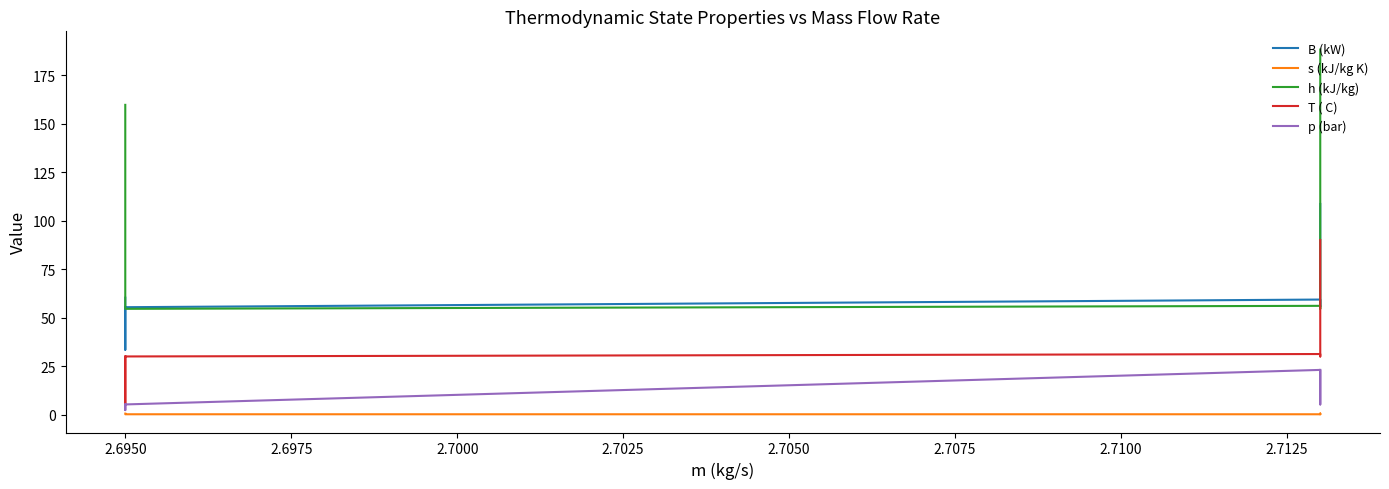

True or false: B (kW) and T ( C) cross at least once.

False